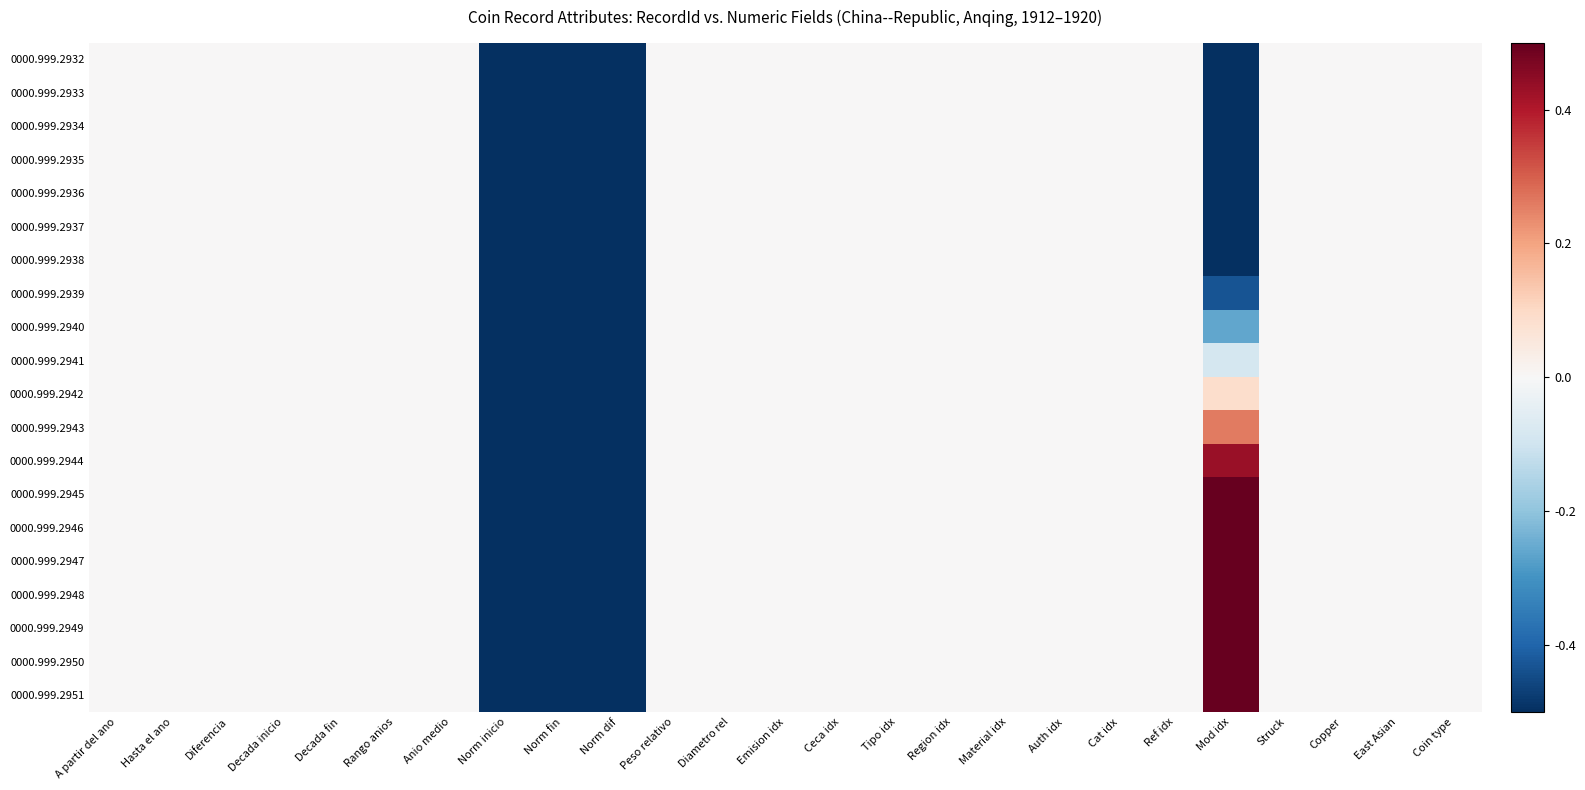

Rank the series at Region idx from highest to lowest value.

0000.999.2932, 0000.999.2933, 0000.999.2934, 0000.999.2935, 0000.999.2936, 0000.999.2937, 0000.999.2938, 0000.999.2939, 0000.999.2940, 0000.999.2941, 0000.999.2942, 0000.999.2943, 0000.999.2944, 0000.999.2945, 0000.999.2946, 0000.999.2947, 0000.999.2948, 0000.999.2949, 0000.999.2950, 0000.999.2951